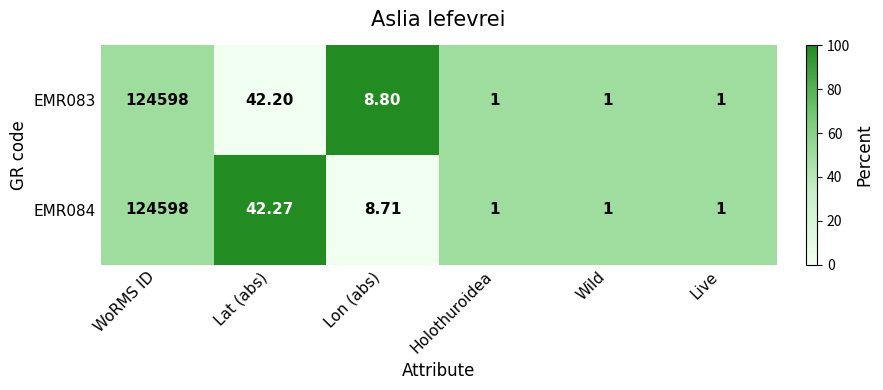

At which category is the sum across all series the highest?

WoRMS ID